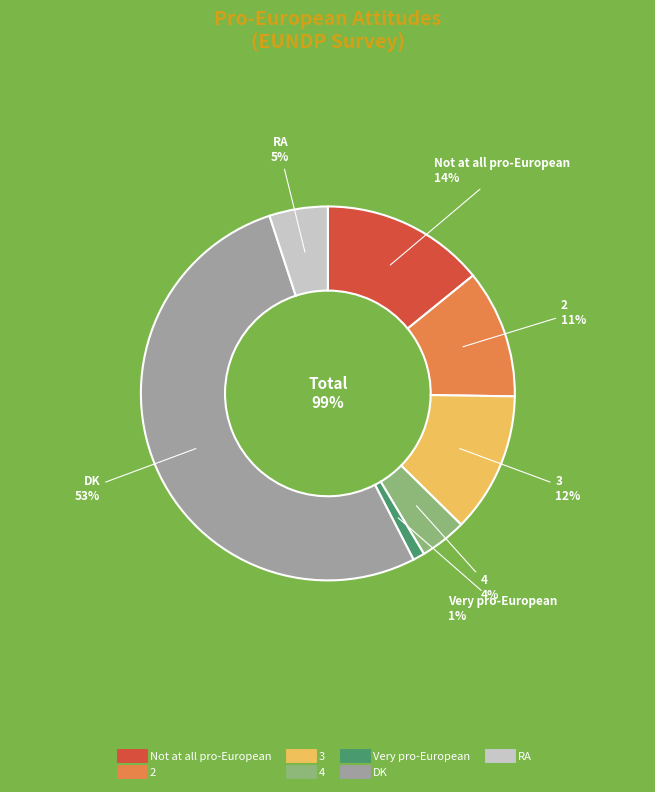

Combined, what portion of the pie is 4 and Not at all pro-European?

18.2%